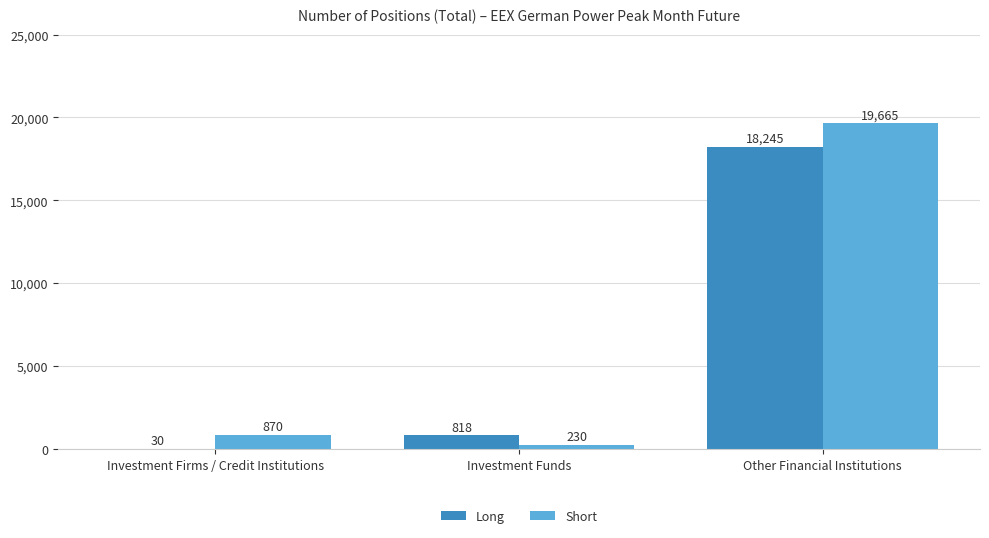

Which series has the largest range (max minus min)?

Short